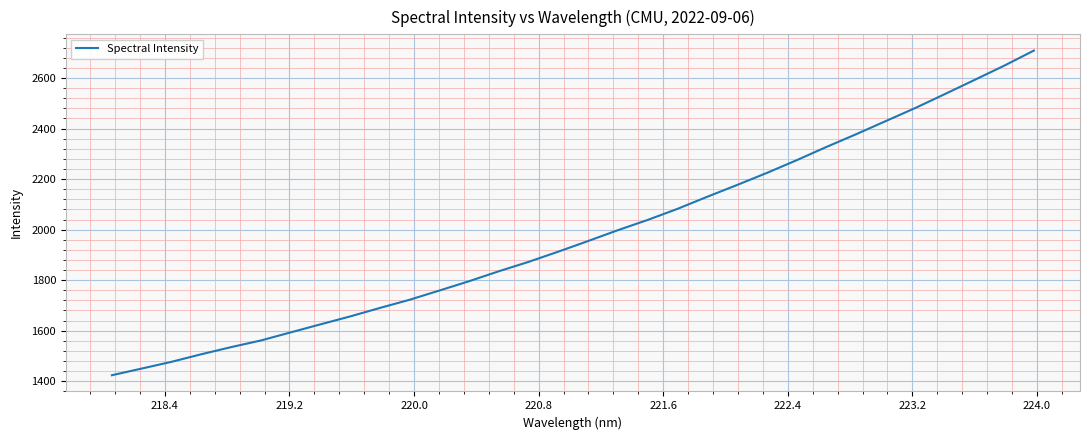

What is the minimum value shown in the chart?

1423.9